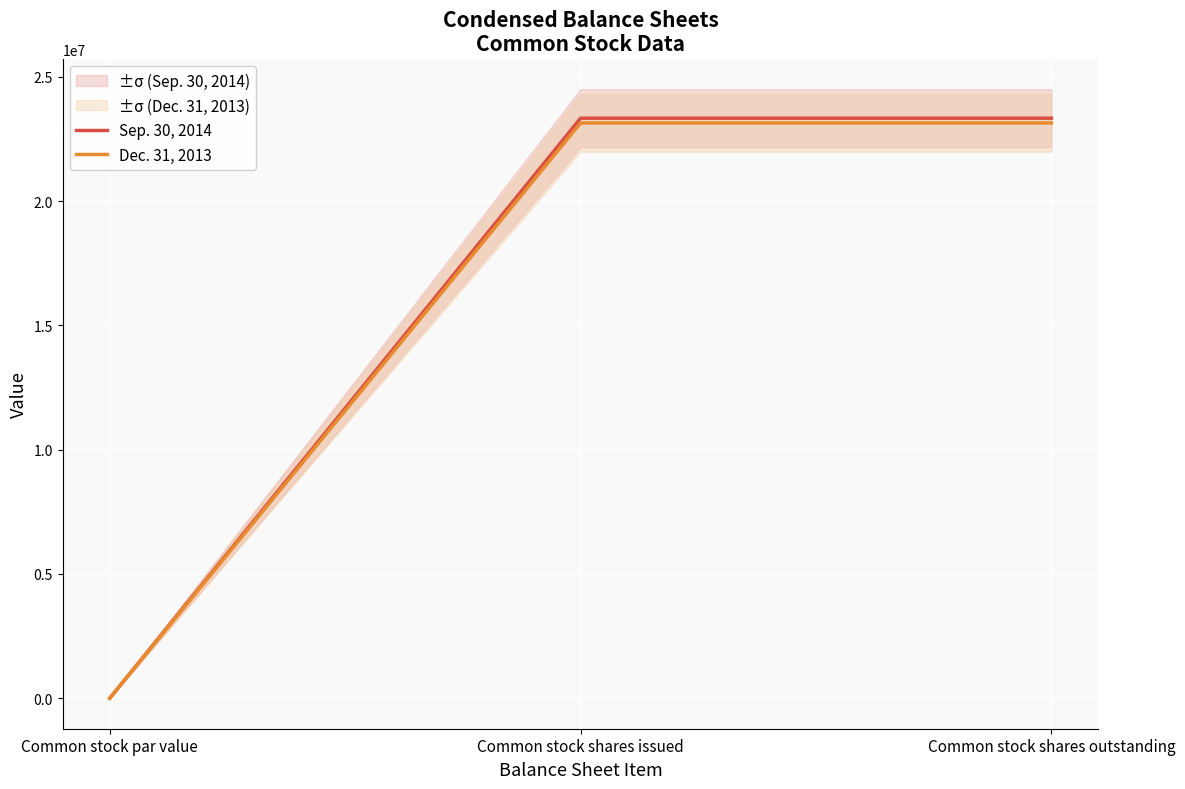

Which series has the largest total across all categories?

Sep. 30, 2014